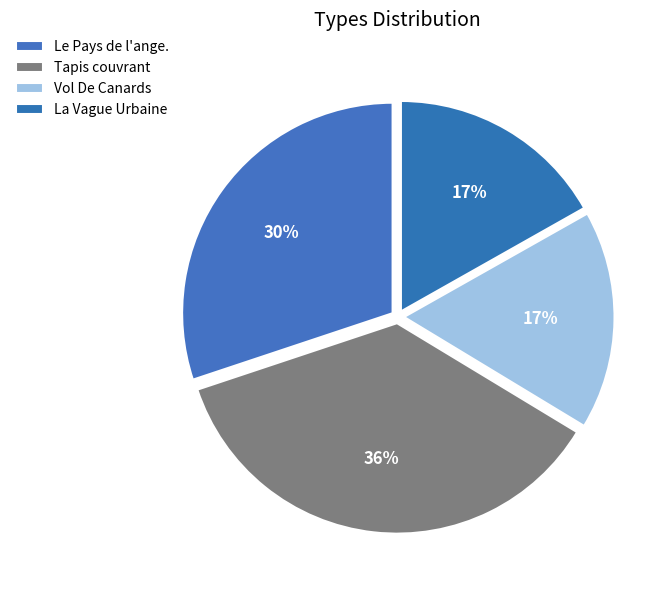

How many slices are in this pie chart?

4